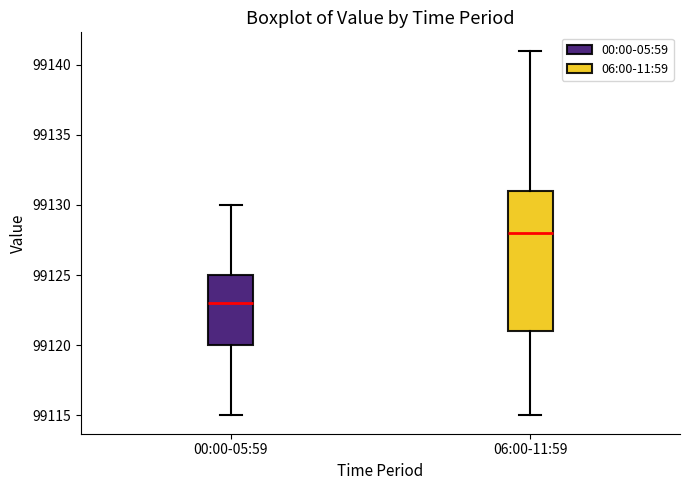

Which box's median line is the lowest?

00:00-05:59